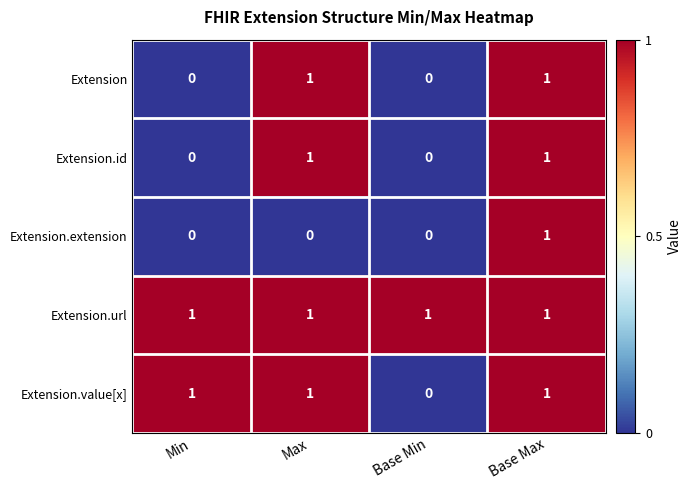

Is it true that Extension.url equals 0 at Base Min?

False